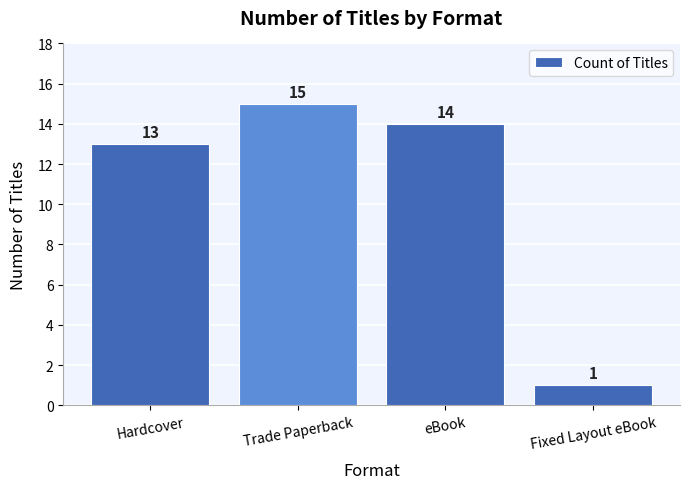

Reading left to right, transcribe all the data shown in this chart.

Hardcover=13	Trade Paperback=15	eBook=14	Fixed Layout eBook=1